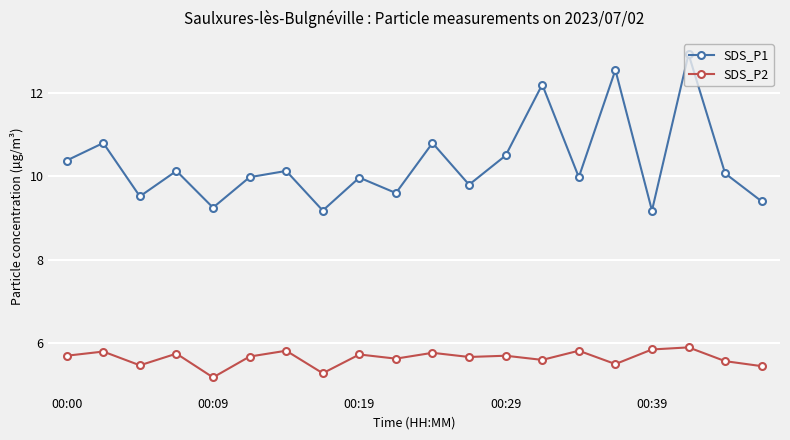

Rank the series by their average value, from lowest to highest.

SDS_P2, SDS_P1